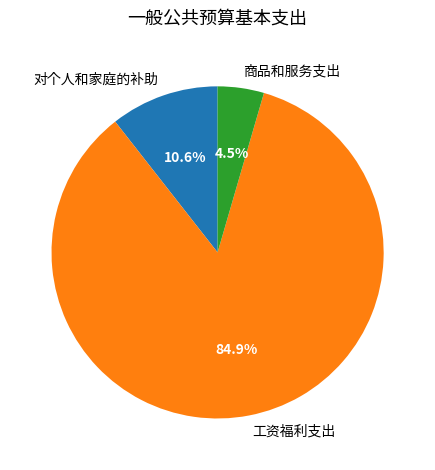

What percentage is the 对个人和家庭的补助 slice, to the nearest percent?

11%